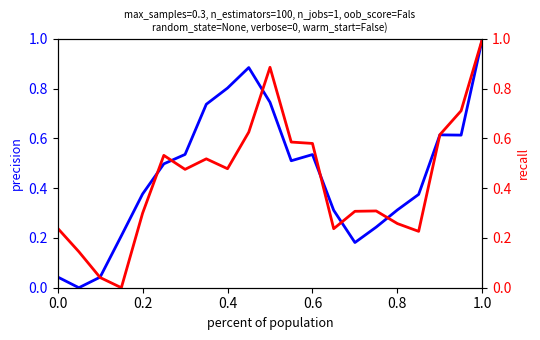

Is this an area chart (filled region under the line)?

No